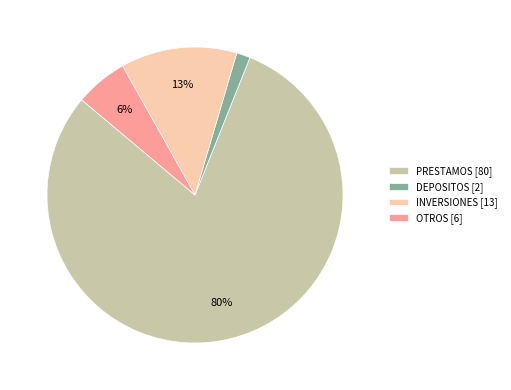

To the nearest percent, what portion does DEPOSITOS represent?

2%